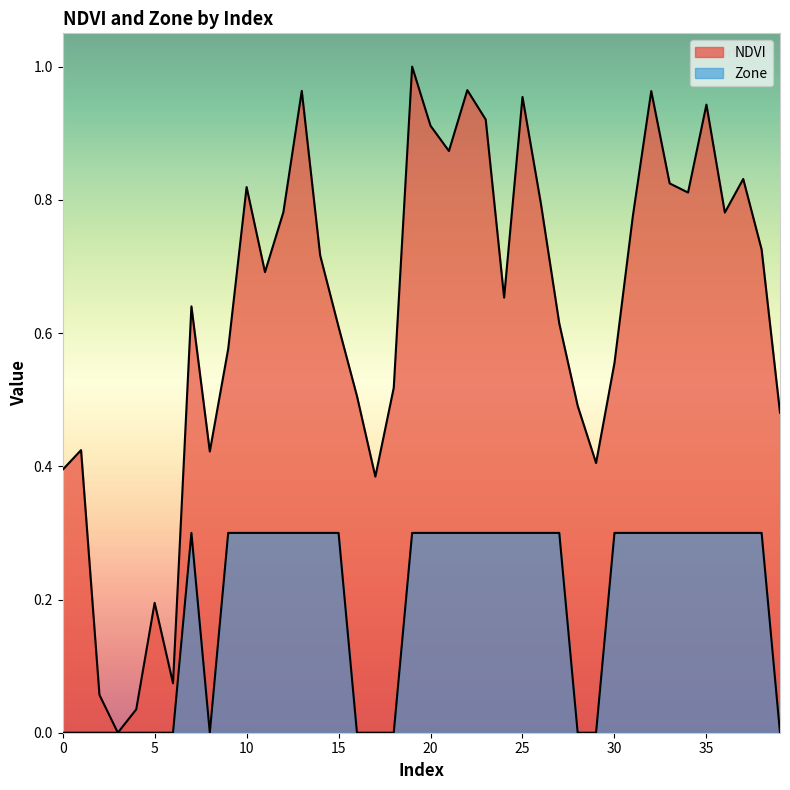

What is the total value across all series at 15?

0.9